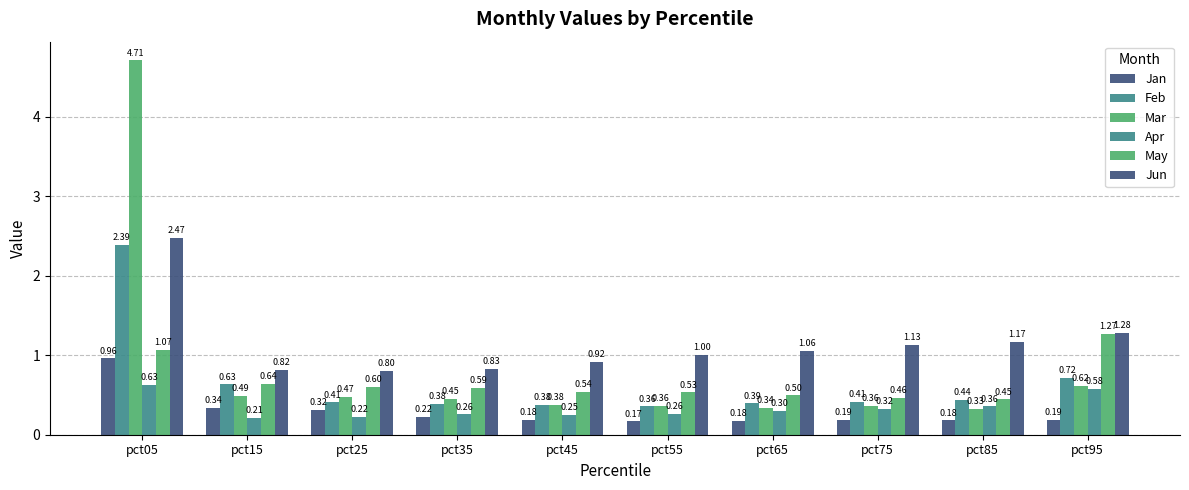

Which category has the highest value in the Jun series?

pct05